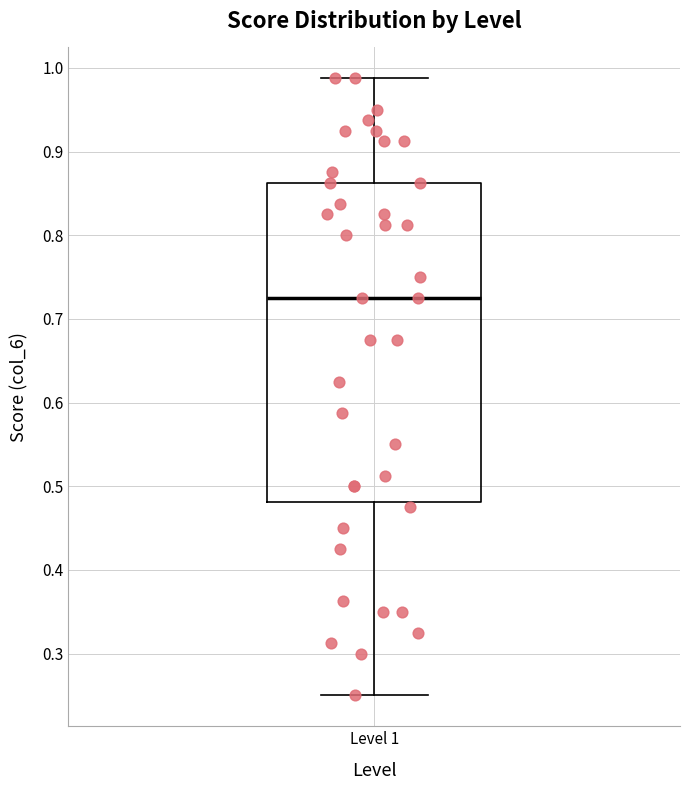

Transcribe this box plot: give where the median line is, the range the box spans, and where the two whiskers end, as read against the y-axis. The values are not printed on the chart, so give them approximately, as read against the axis.

median 0.73, box 0.48 to 0.86, whiskers 0.25 to 0.99